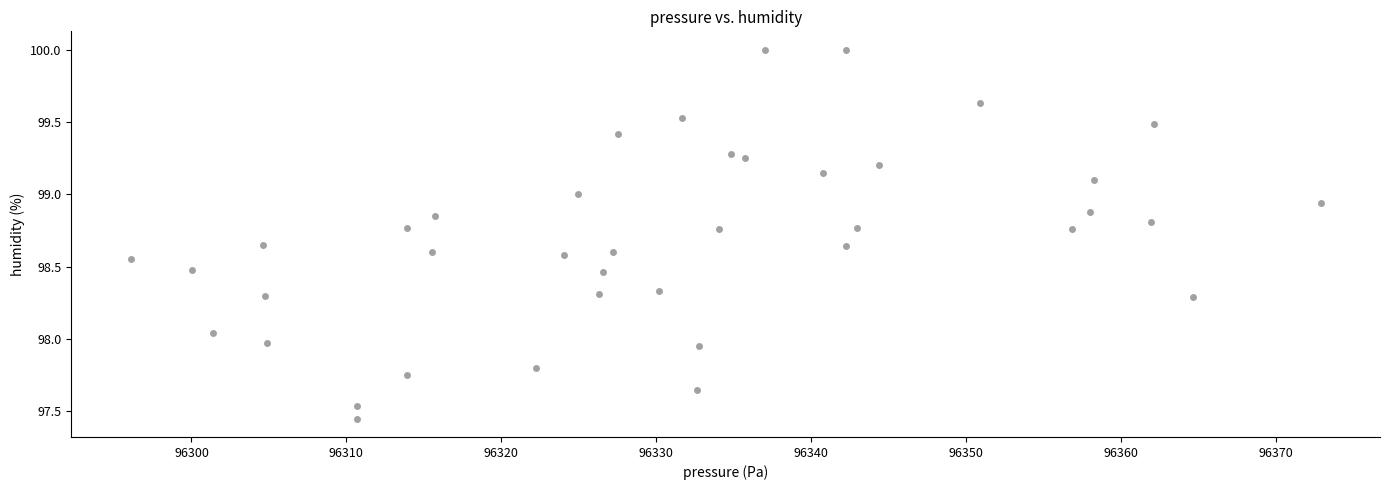

What is the range of X values (max minus min)?

76.8